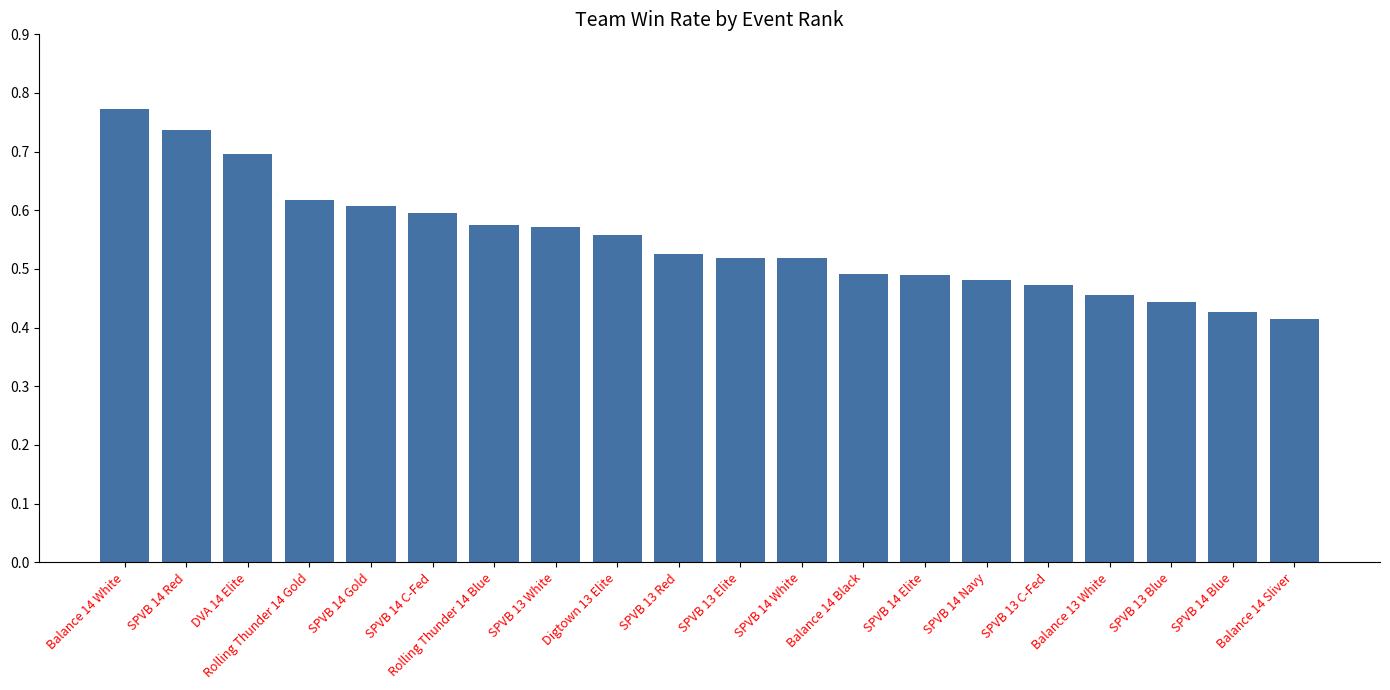

What is the label of the 4th bar from the left?

Rolling Thunder 14 Gold